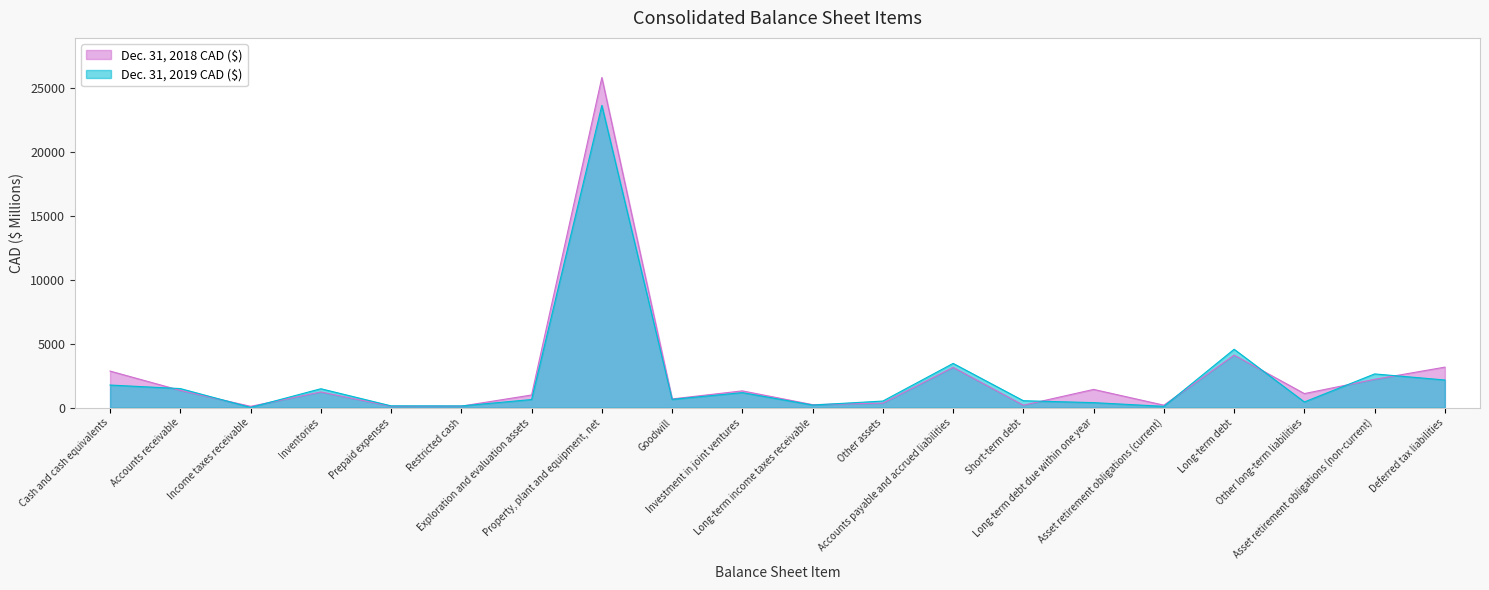

Reading left to right, what are all the values shown in this chart?

Dec. 31, 2019 CAD ($): 1775	1499	30	1486	148	142	643	23623	656	1182	212	524	3465	550	400	112	4570	454	2643	2170
Dec. 31, 2018 CAD ($): 2866	1355	112	1232	123	128	997	25800	690	1319	243	360	3159	200	1433	202	4114	1107	2222	3174